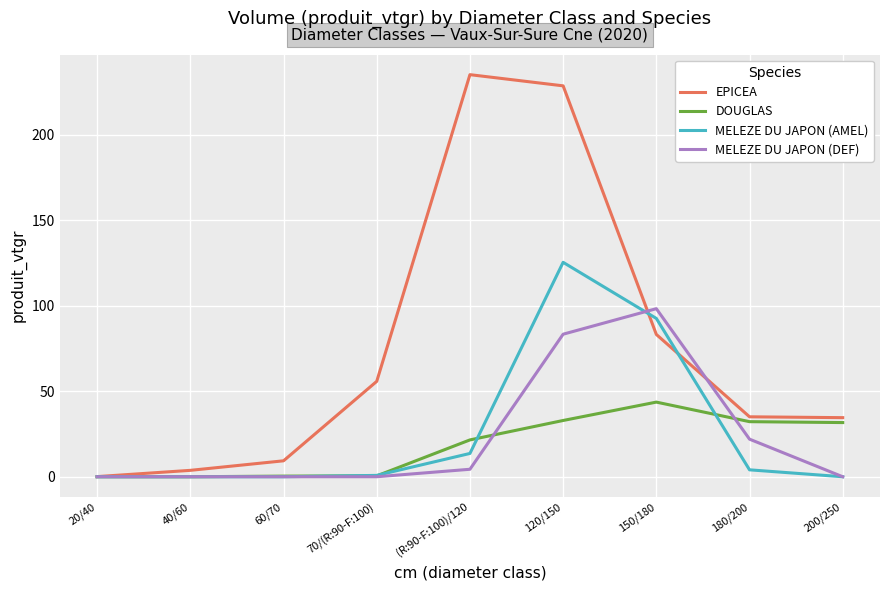

What position from the left is 120/150?

6